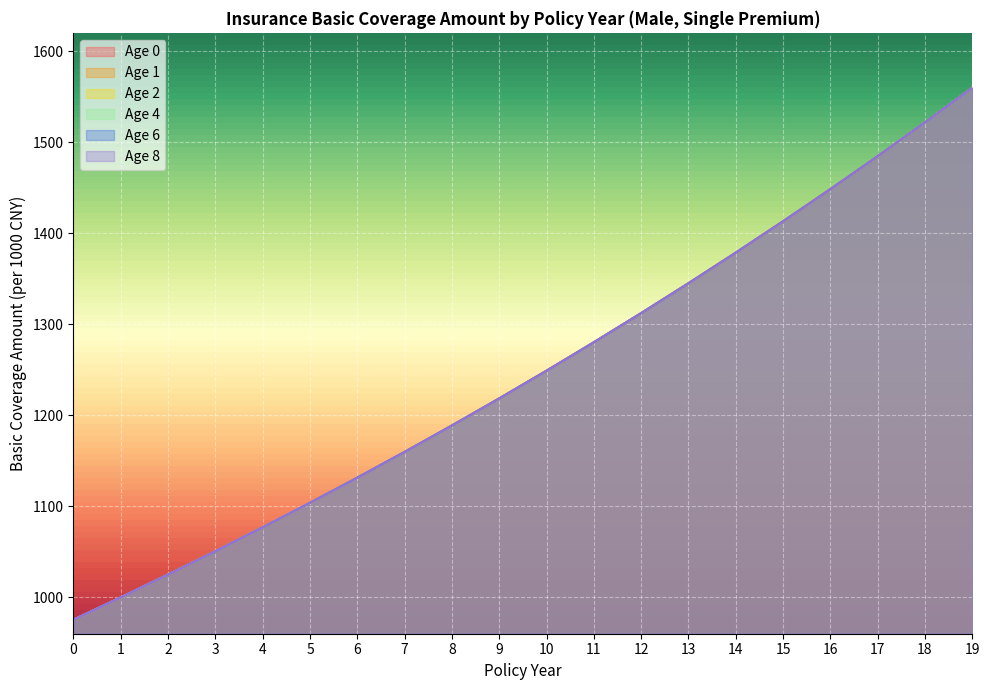

Which series has the largest range (max minus min)?

Age 0